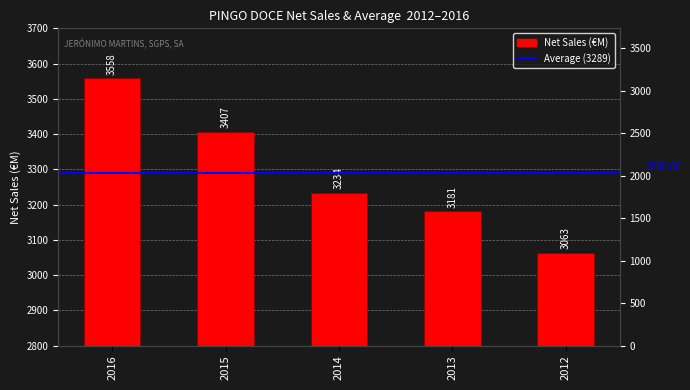

At which category does the chart reach its peak across all series?

2016